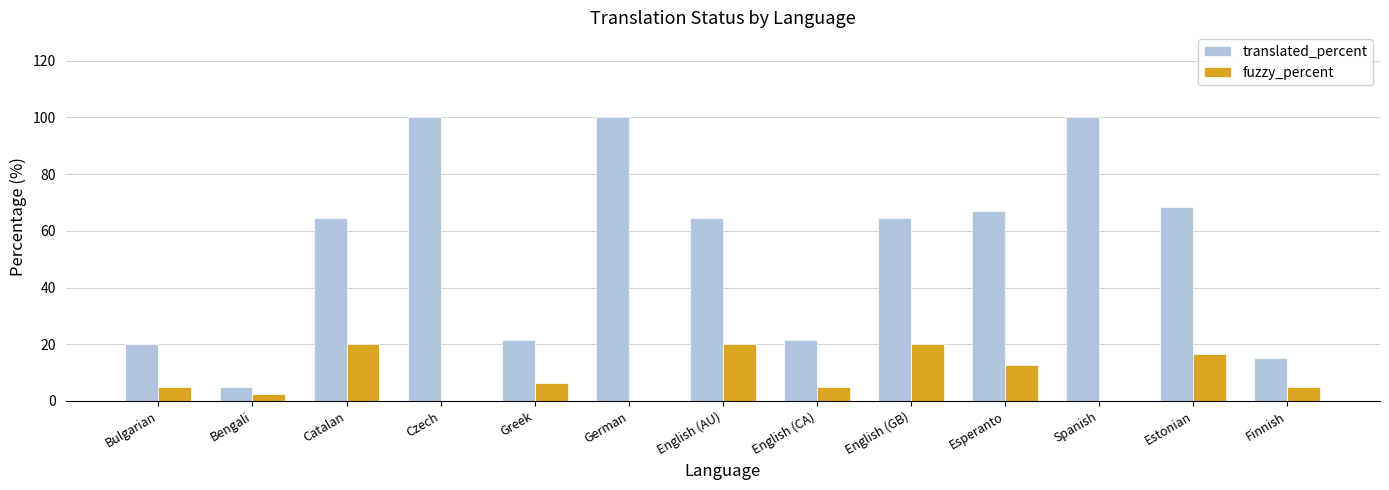

What is the sum of all fuzzy_percent values?

113.4